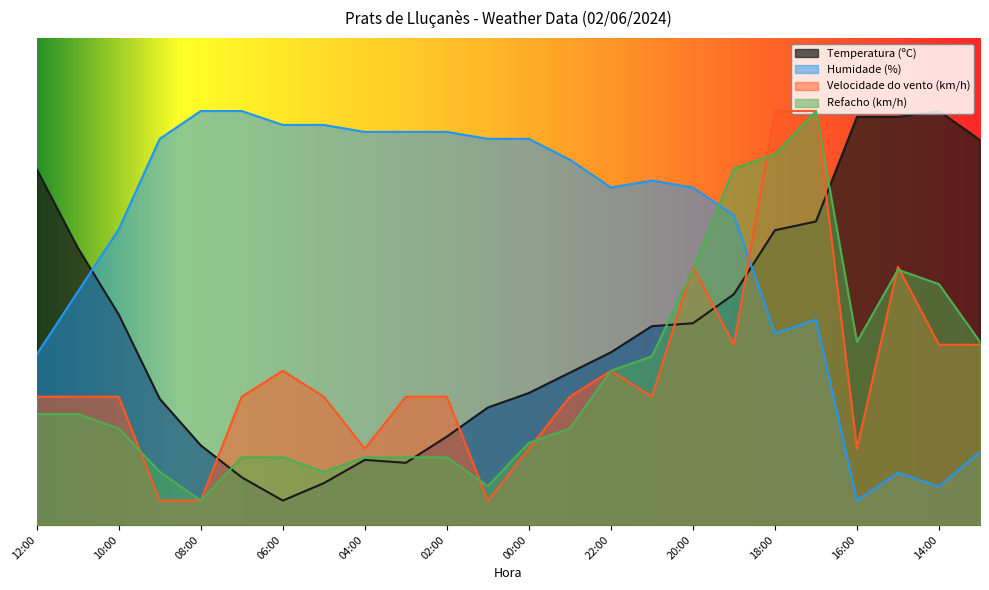

Reading left to right, transcribe all the data shown in this chart.

Temperatura (ºC): 12:00=73.1	11:00=56.9	10:00=43.2	09:00=25.9	08:00=16.3	07:00=9.8	06:00=5.0	05:00=8.6	04:00=13.4	03:00=12.8	02:00=18.1	01:00=24.1	00:00=27.1	23:00=31.3	22:00=35.4	21:00=40.8	20:00=41.4	19:00=47.4	18:00=60.5	17:00=62.3	16:00=83.8	15:00=83.8	14:00=85.0	13:00=79.0
Humidade (%): 12:00=35.0	11:00=47.9	10:00=60.7	09:00=79.3	08:00=85.0	07:00=85.0	06:00=82.1	05:00=82.1	04:00=80.7	03:00=80.7	02:00=80.7	01:00=79.3	00:00=79.3	23:00=75.0	22:00=69.3	21:00=70.7	20:00=69.3	19:00=63.6	18:00=39.3	17:00=42.1	16:00=5.0	15:00=10.7	14:00=7.9	13:00=15.0
Velocidade do vento (km/h): 12:00=26.3	11:00=26.3	10:00=26.3	09:00=5.0	08:00=5.0	07:00=26.3	06:00=31.7	05:00=26.3	04:00=15.7	03:00=26.3	02:00=26.3	01:00=5.0	00:00=15.7	23:00=26.3	22:00=31.7	21:00=26.3	20:00=53.0	19:00=37.0	18:00=85.0	17:00=85.0	16:00=15.7	15:00=53.0	14:00=37.0	13:00=37.0
Refacho (km/h): 12:00=22.8	11:00=22.8	10:00=19.8	09:00=10.9	08:00=5.0	07:00=13.9	06:00=13.9	05:00=10.9	04:00=13.9	03:00=13.9	02:00=13.9	01:00=8.0	00:00=16.9	23:00=19.8	22:00=31.7	21:00=34.6	20:00=52.4	19:00=73.1	18:00=76.1	17:00=85.0	16:00=37.6	15:00=52.4	14:00=49.4	13:00=37.6